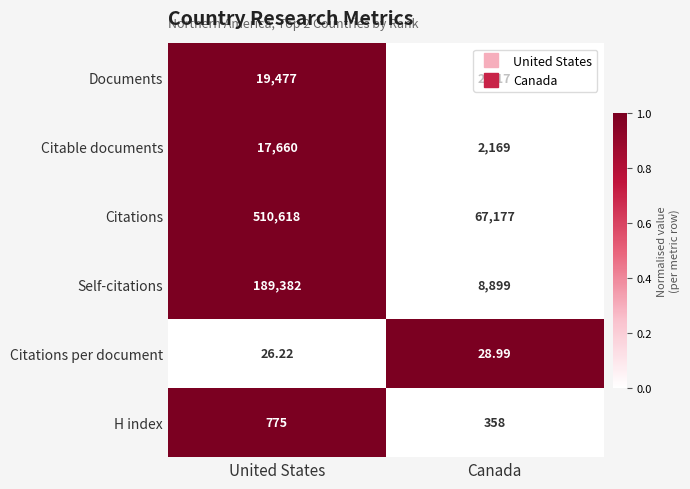

What is the maximum value shown in the chart?

510618.0